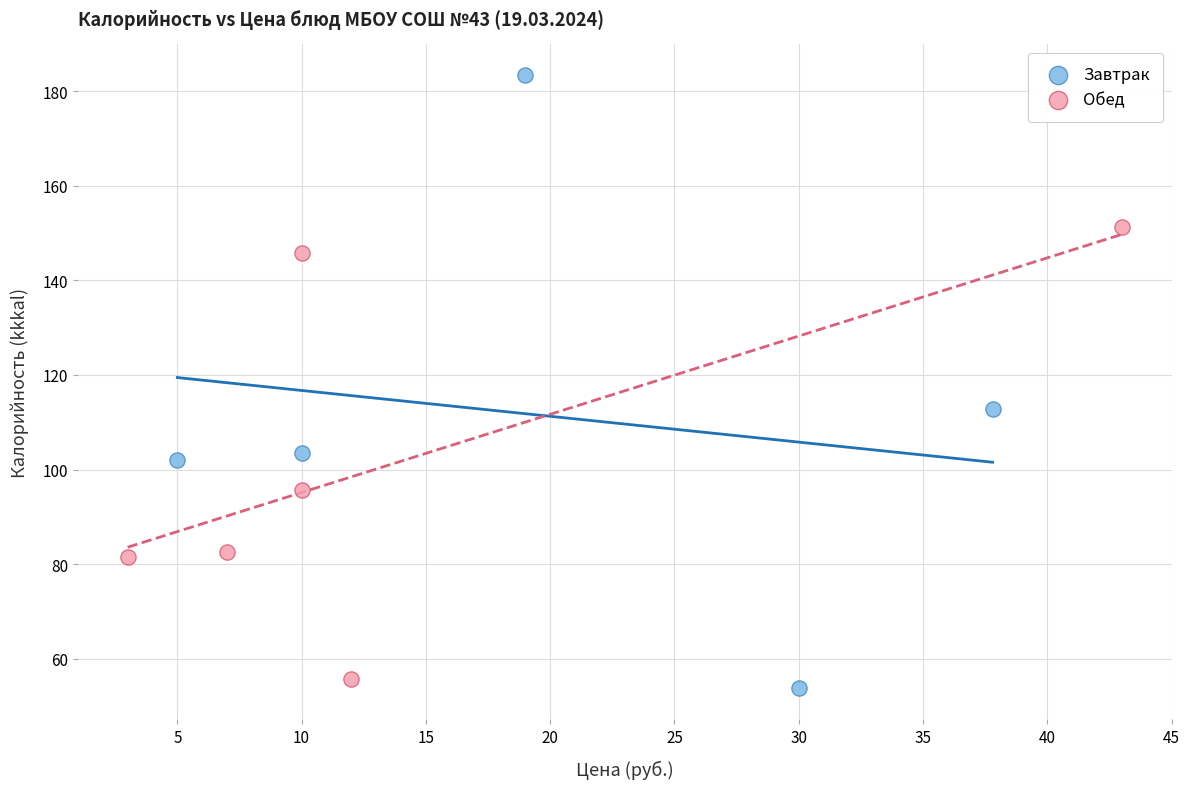

Which series has the widest spread of Y values?

Завтрак